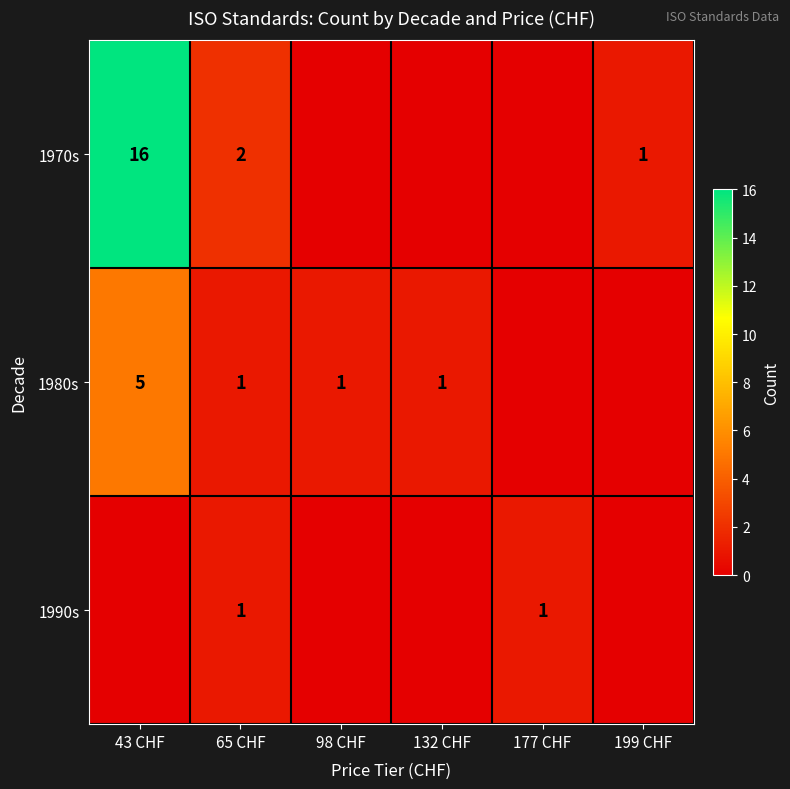

What is the sum of the 1970s values at 43 CHF and 199 CHF?

17